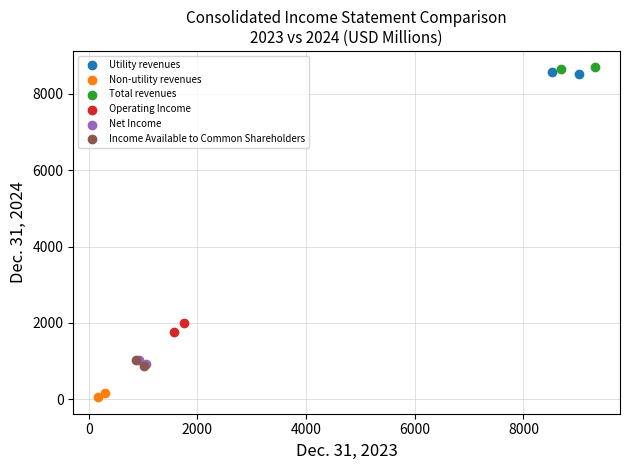

Which series contains the lowest Y value?

Non-utility revenues